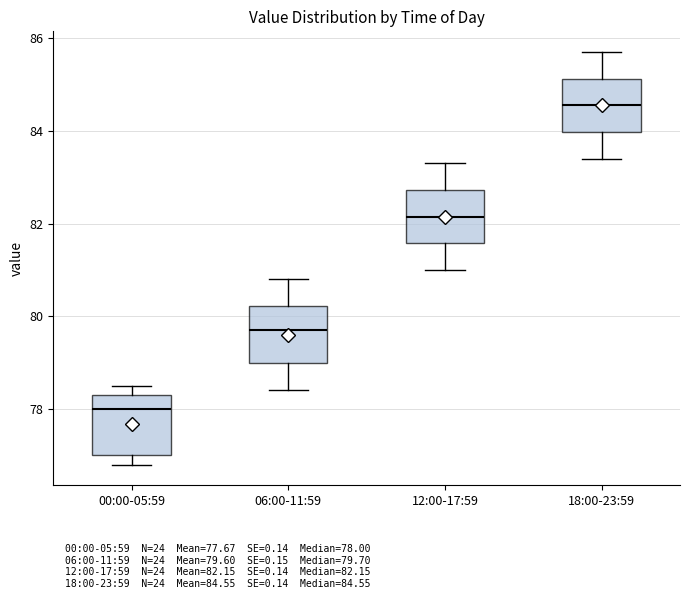

Reading left to right, transcribe this box plot: for each box, give where its median line is, the range the box spans, and where its two whiskers end, as read against the y-axis. The values are not printed on the chart, so give them approximately, as read against the axis.

00:00-05:59: median 78.0, box 77.0 to 78.4, whiskers 76.8 to 78.6
06:00-11:59: median 79.8, box 79.0 to 80.2, whiskers 78.4 to 80.8
12:00-17:59: median 82.2, box 81.6 to 82.8, whiskers 81.0 to 83.4
18:00-23:59: median 84.6, box 84.0 to 85.2, whiskers 83.4 to 85.8